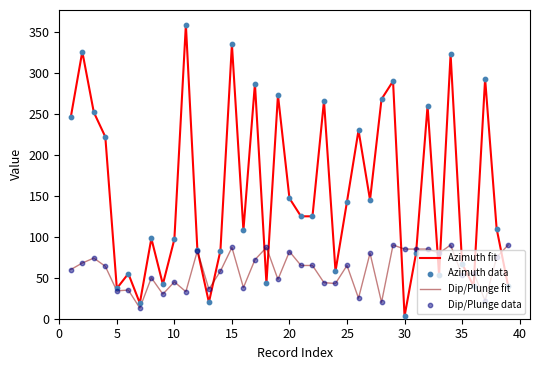

Which series has the largest total across all categories?

Azimuth fit